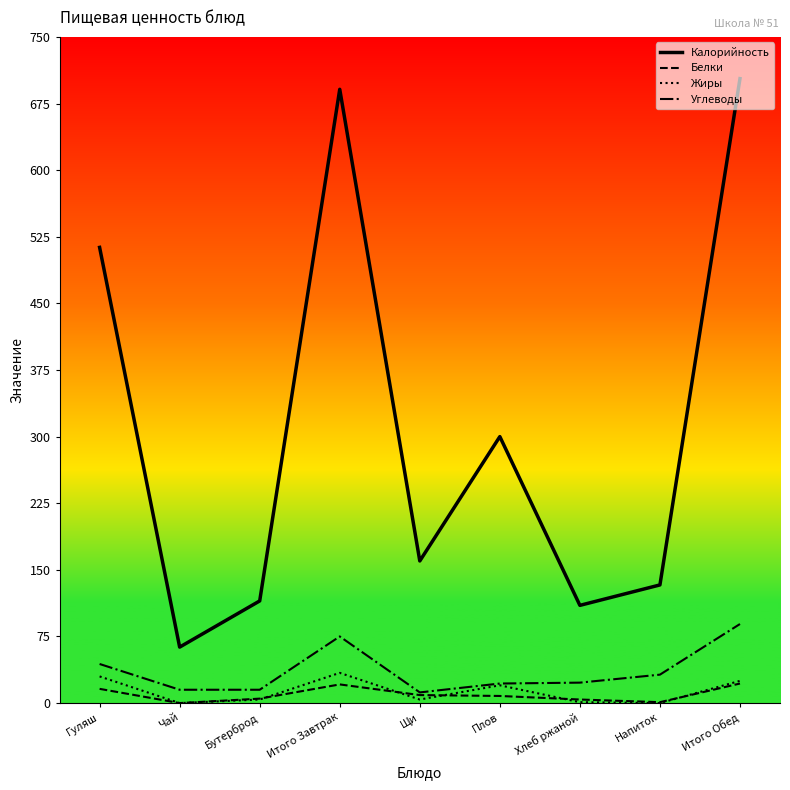

True or false: Белки has a value of 4 at Хлеб ржаной.

True